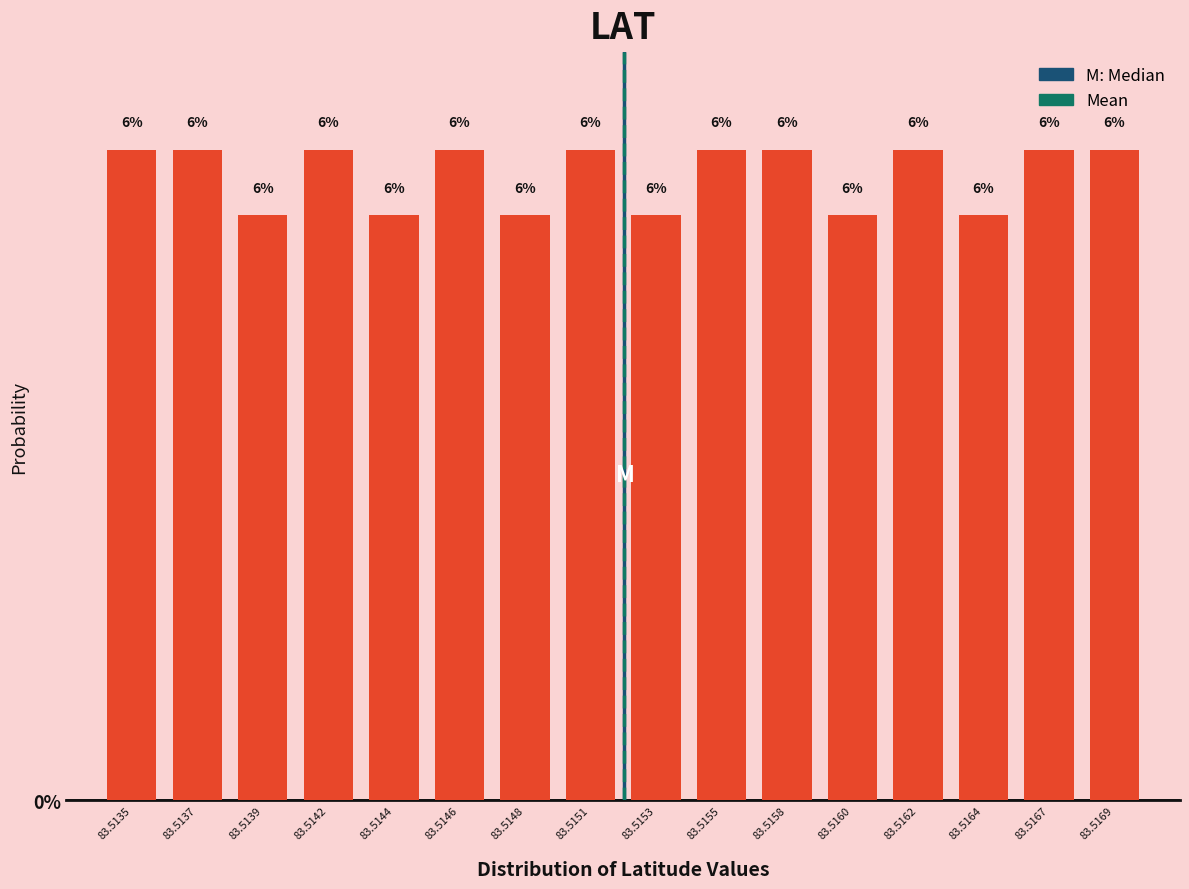

Does the chart contain any negative values?

No